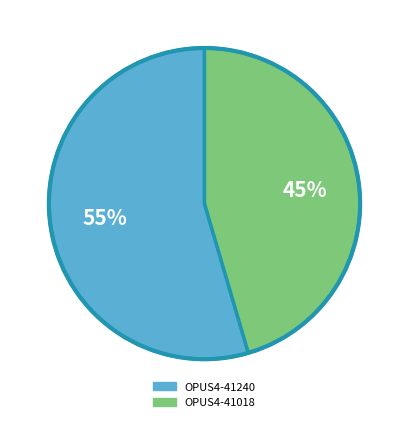

Is it true that OPUS4-41240 is 65% of the pie?

False